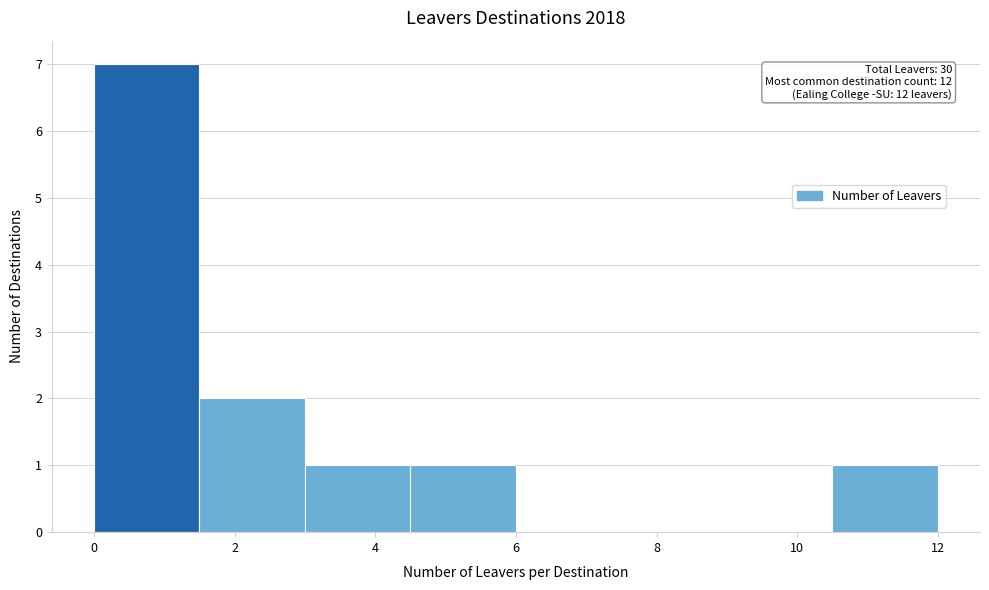

Which range on the x-axis has the tallest bar?

0.0 to 1.5